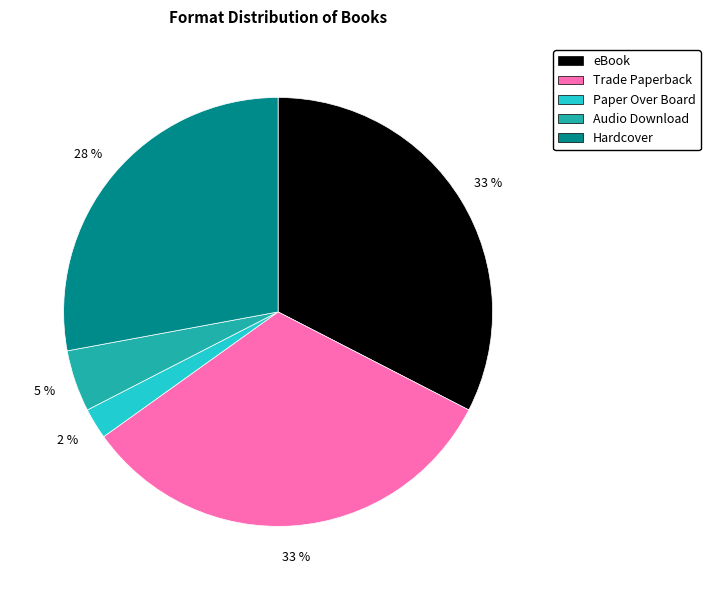

How many slices are in this pie chart?

5